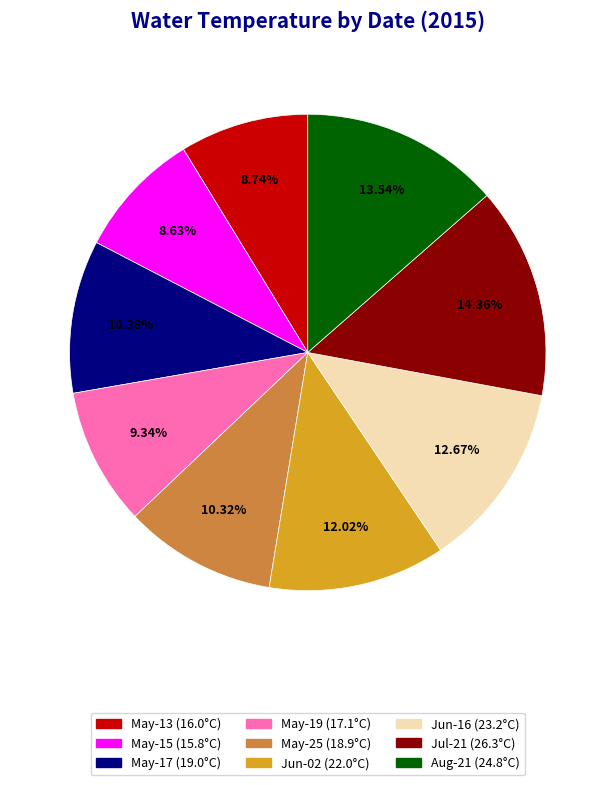

Does any single category account for the majority?

No